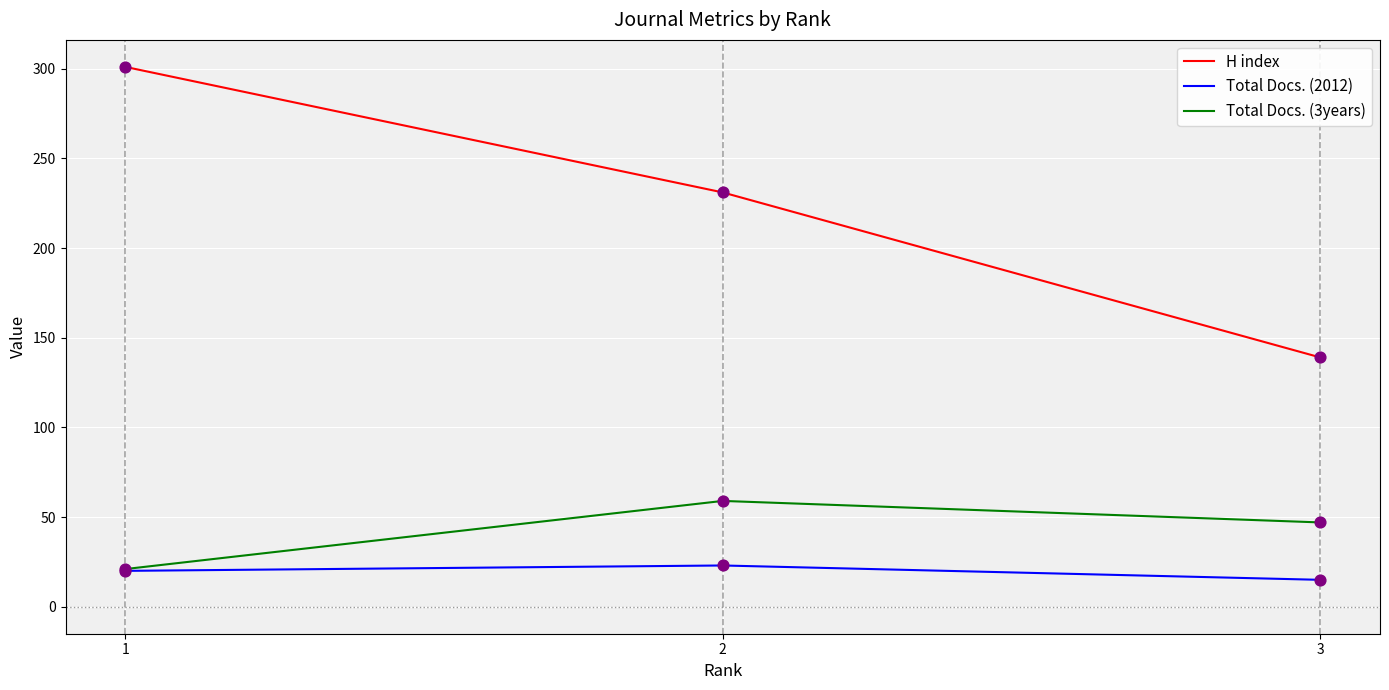

Between 1 and 3, which series saw the biggest shift?

H index